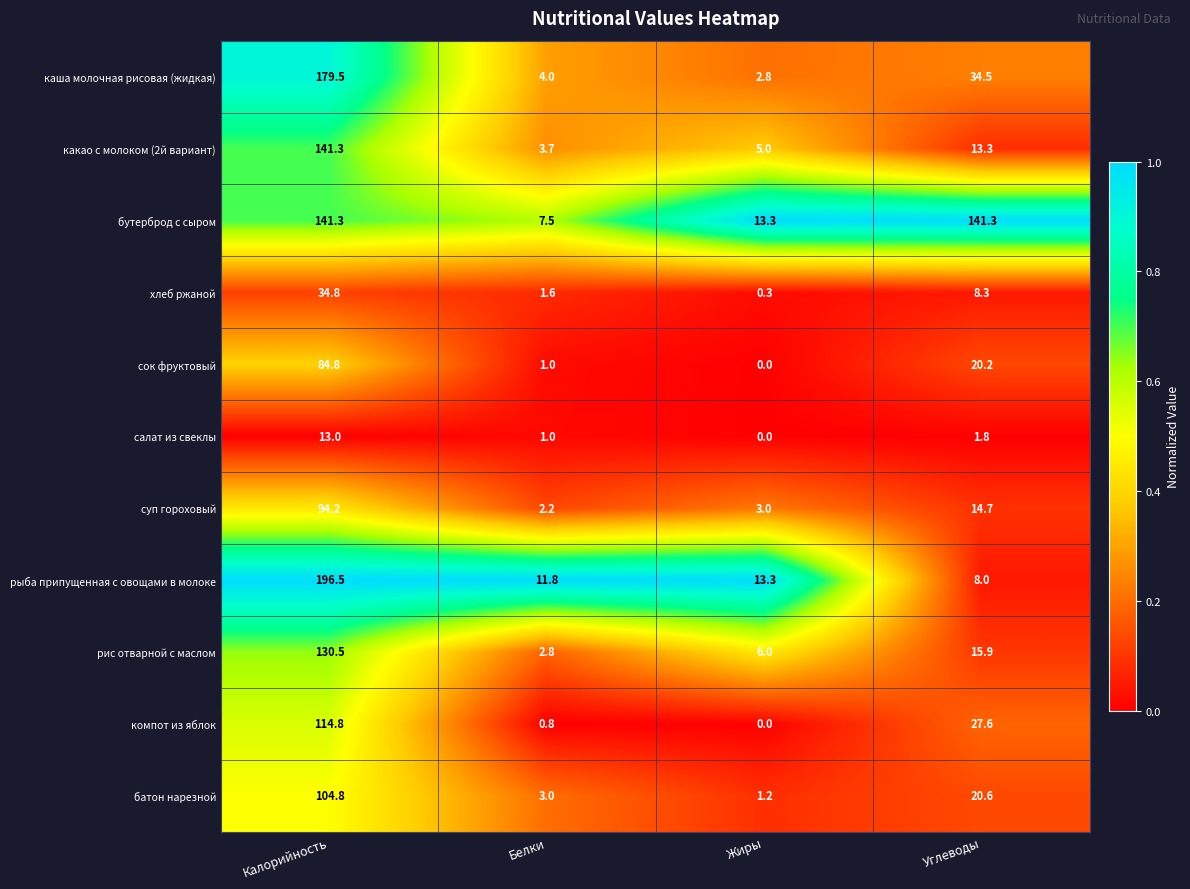

Which category has the lowest value in the рис отварной с маслом series?

Белки